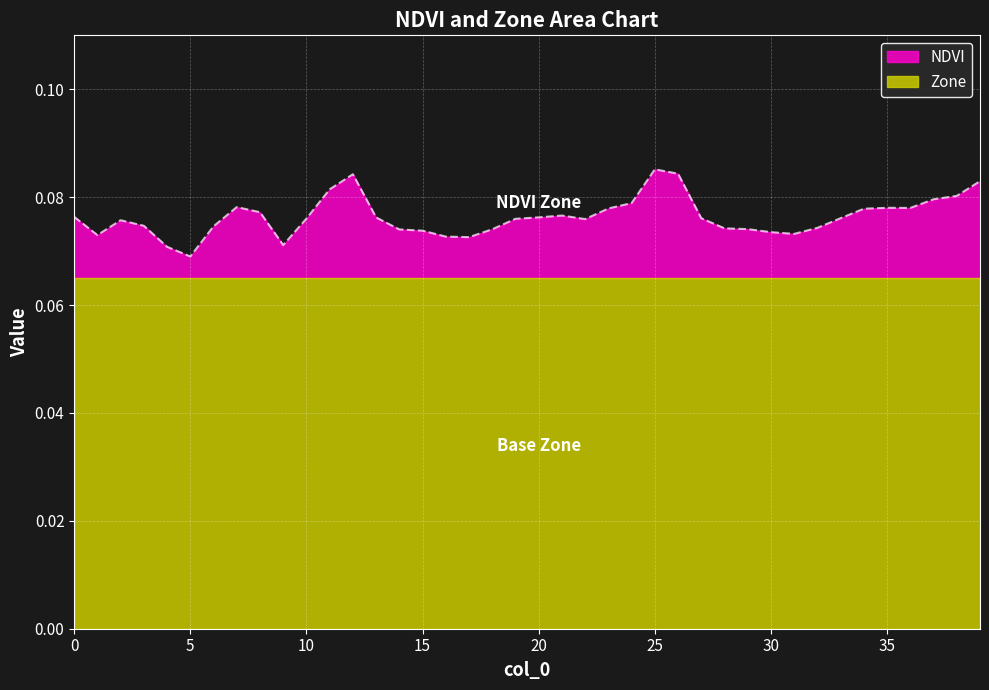

What is the average value?

0.1